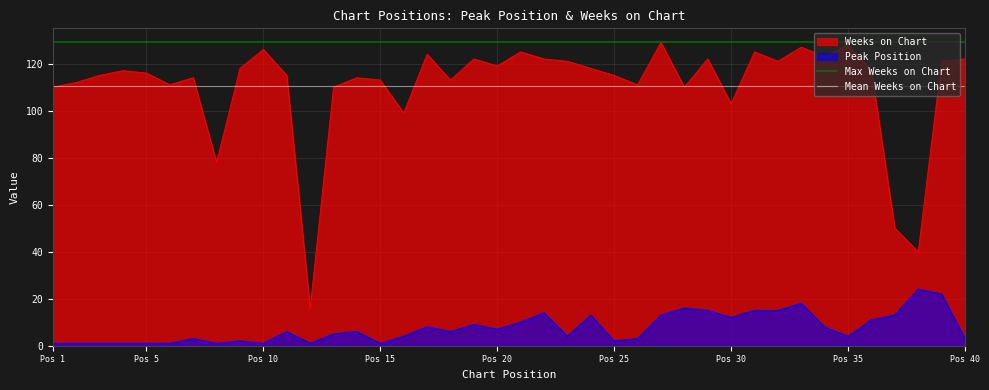

True or false: Peak Position and Weeks on Chart cross at least once.

False